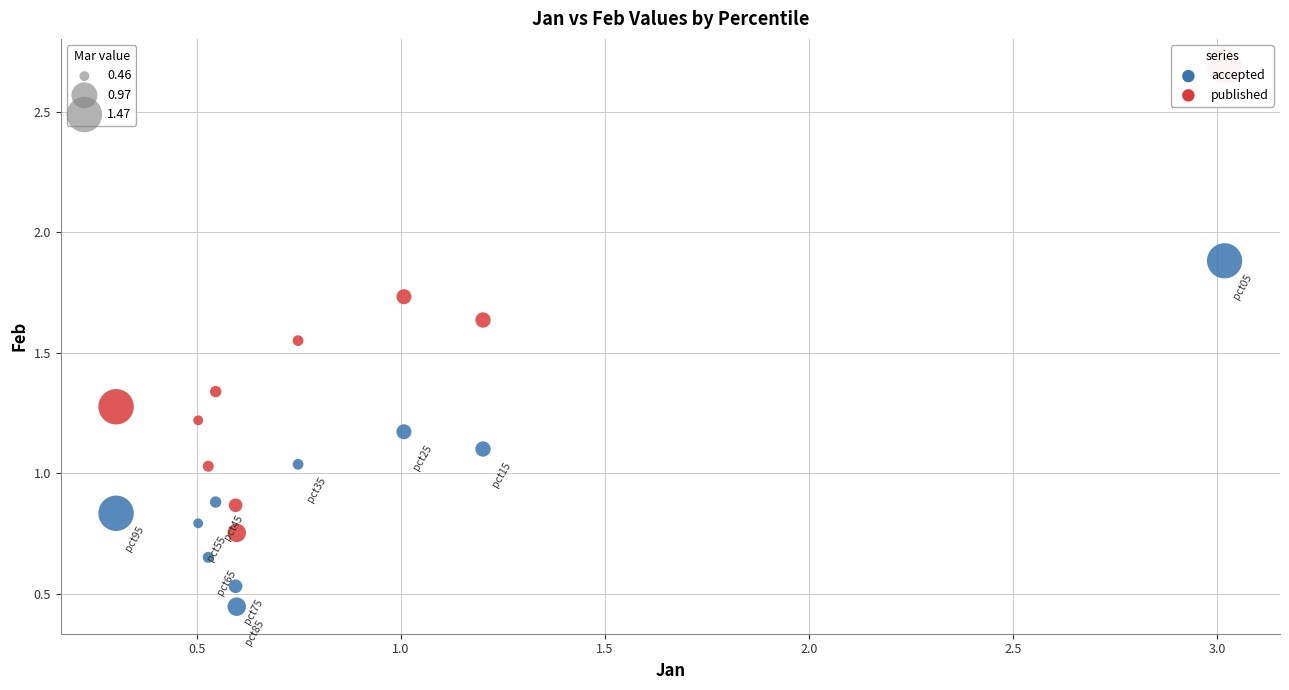

Across all data points, what is the range of Y values (max minus min)?

2.2